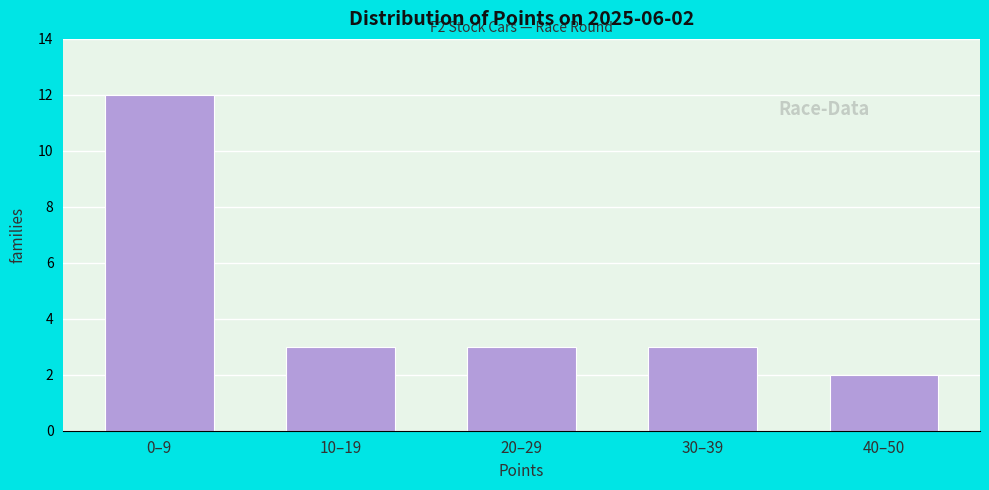

Reading left to right, what are all the values shown in this chart?

12	3	3	3	2